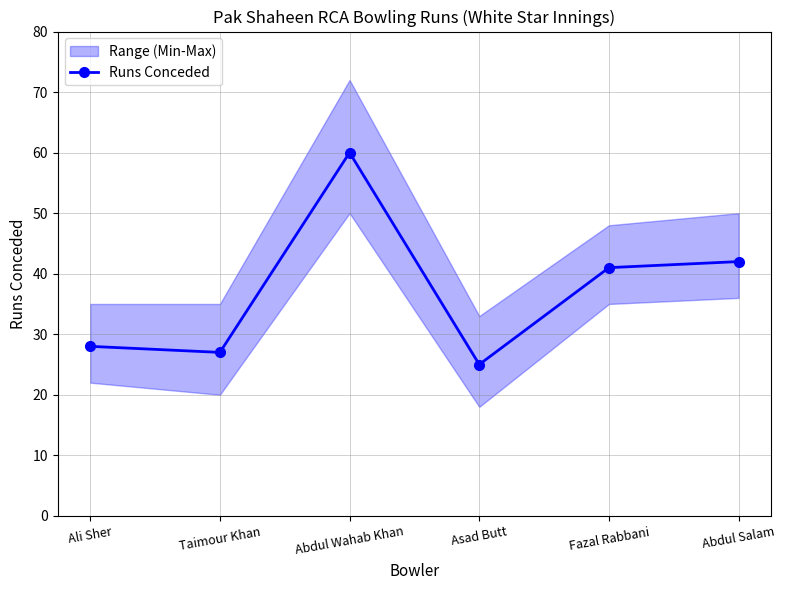

Approximately how many times larger is the value at Abdul Wahab Khan compared to Asad Butt?

2.4